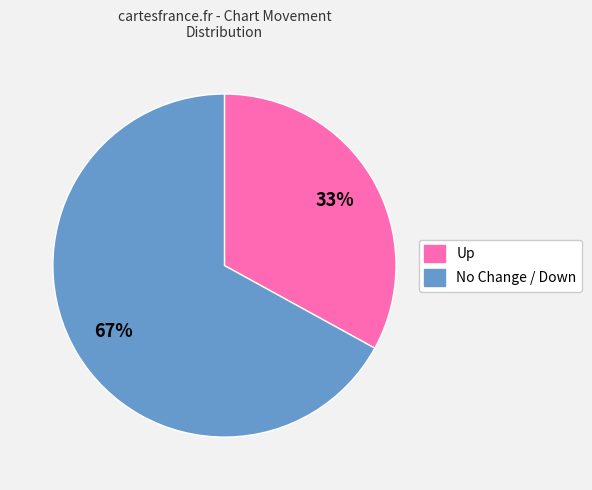

Is there a majority slice in this chart?

Yes